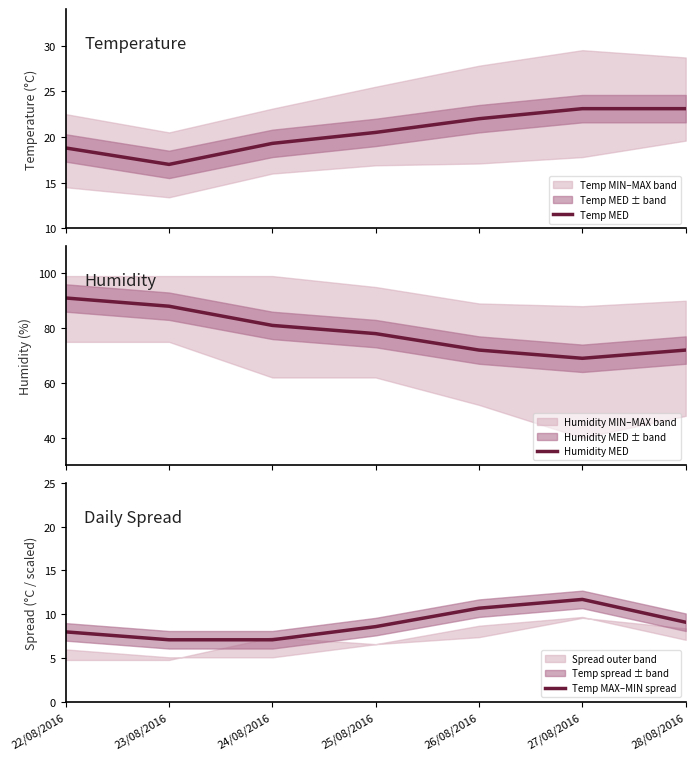

True or false: Humidity MED and Temp MED cross at least once.

False